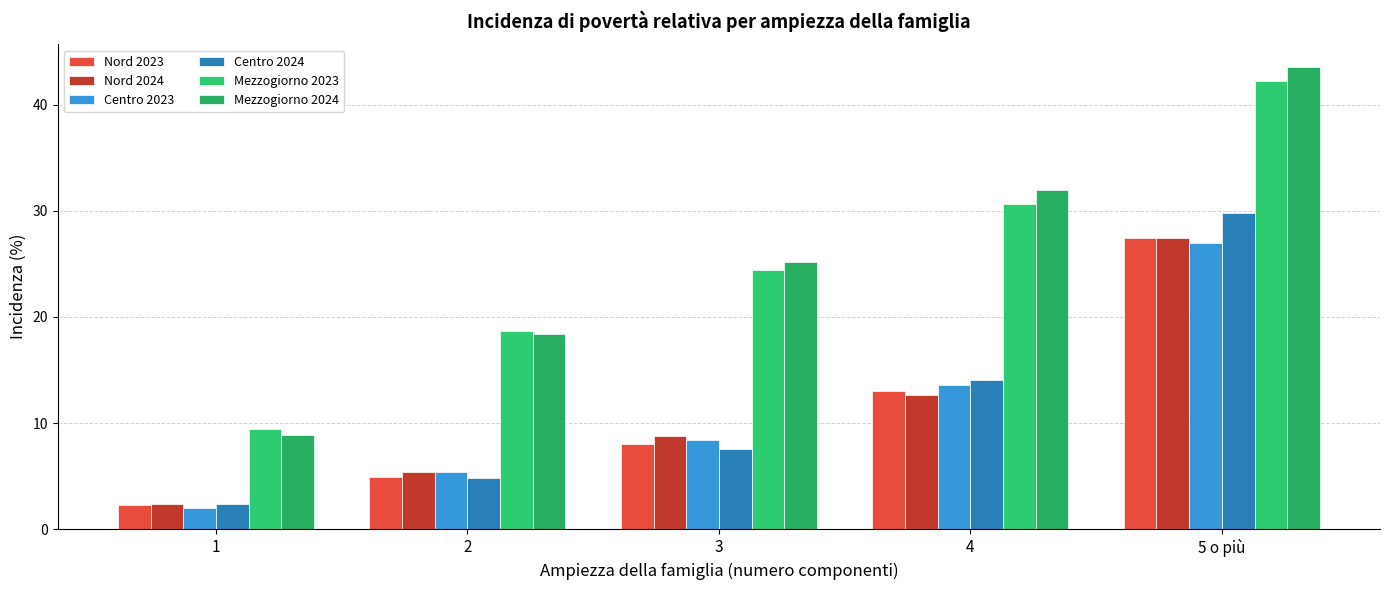

What is the sum of the Nord 2024 values at 5 o più and 3?

36.2